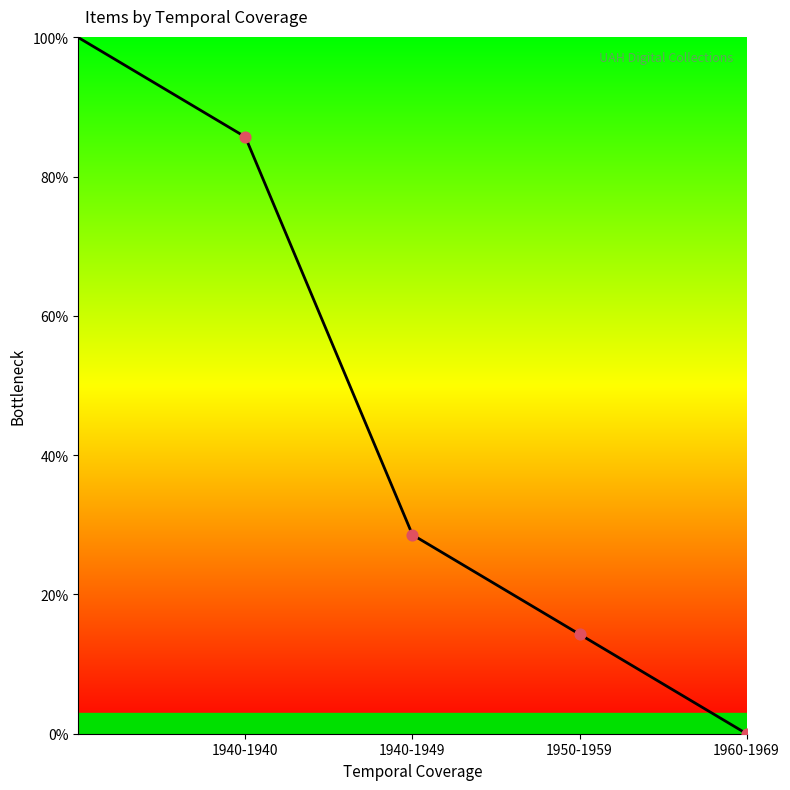

What is the average value?

45.7